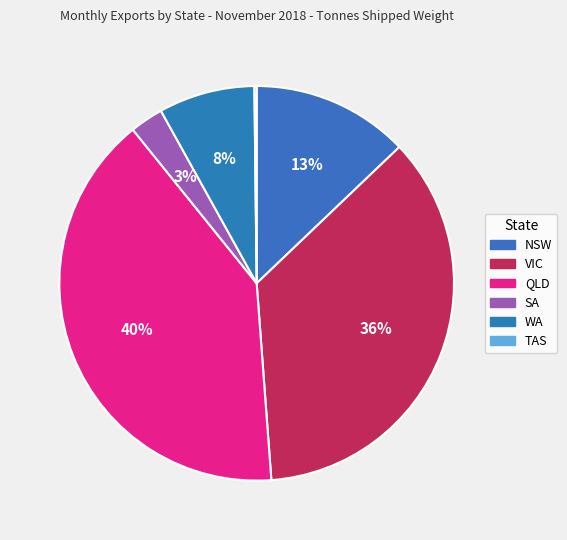

Which category has the biggest portion of the pie?

QLD